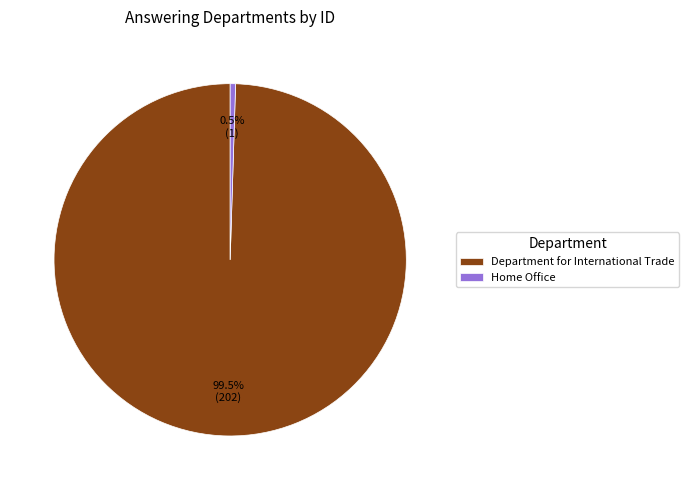

To the nearest percent, what is the difference between the largest and smallest slice percentages?

99%